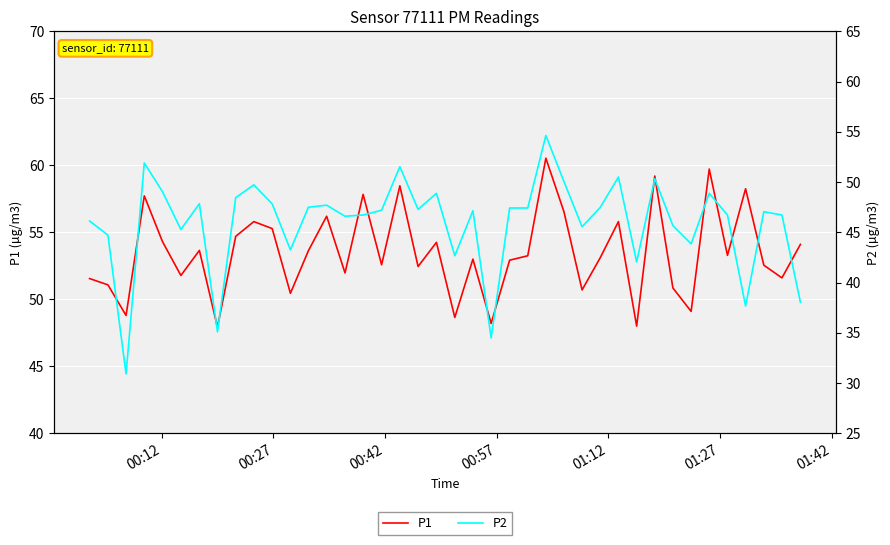

In P1, how many points are higher than both neighbors (excluding endpoints)?

13